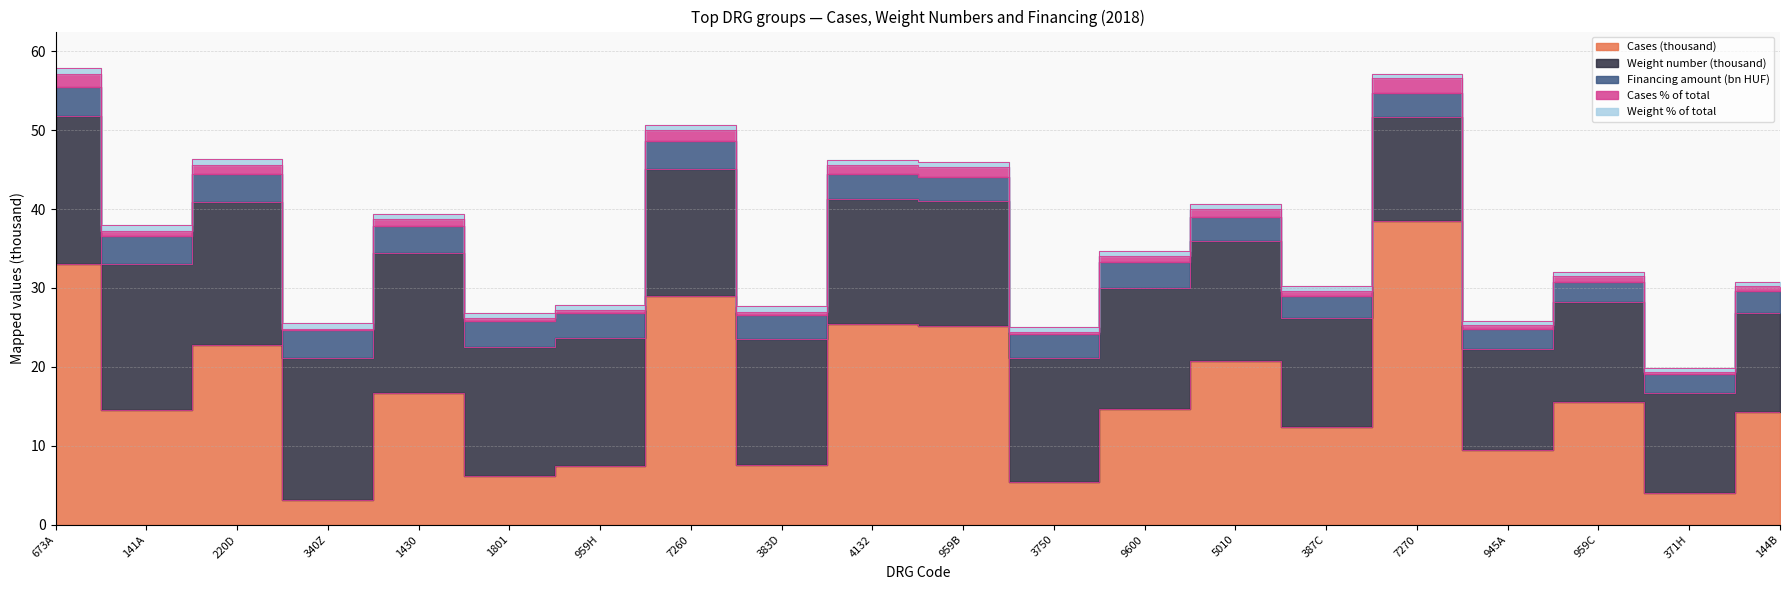

The Weight number (thousand) series shows 22.5 at 7260. True or false?

False